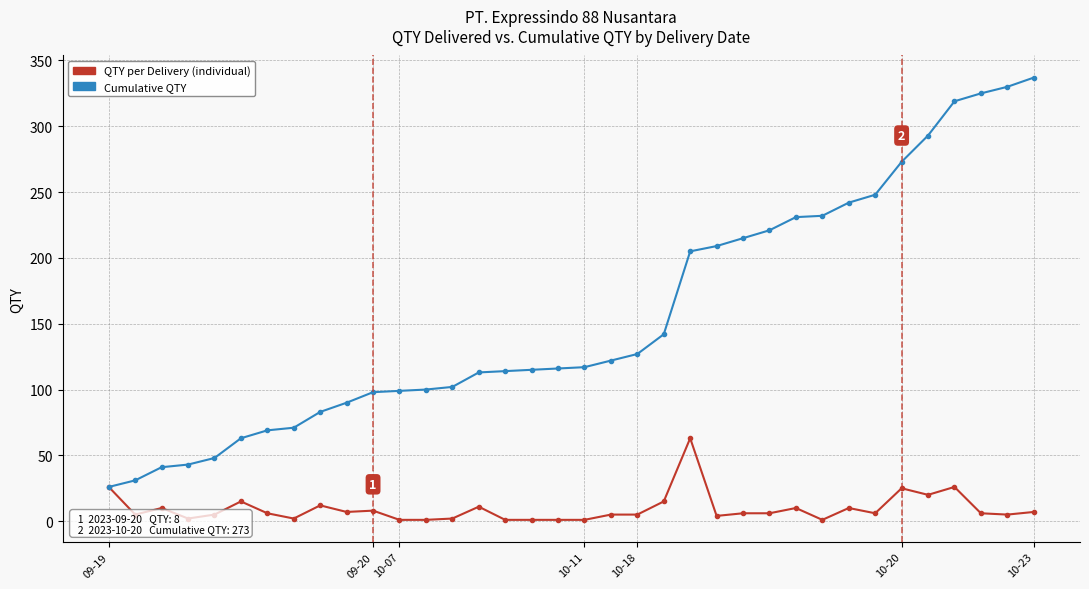

What is the greatest value displayed?

337